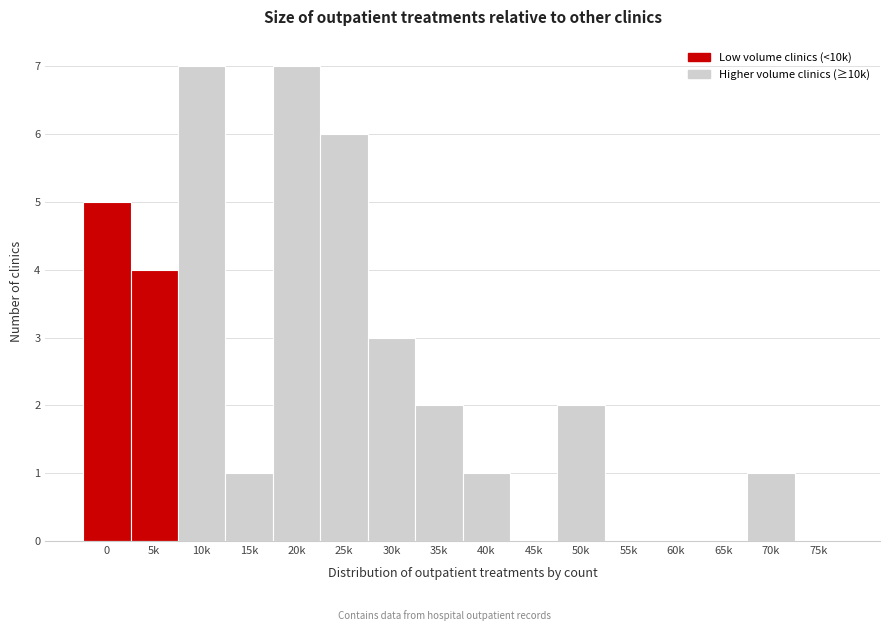

Reading left to right, list all the values displayed in this chart.

0=5	5k=4	10k=7	15k=1	20k=7	25k=6	30k=3	35k=2	40k=1	45k=0	50k=2	55k=0	60k=0	65k=0	70k=1	75k=0